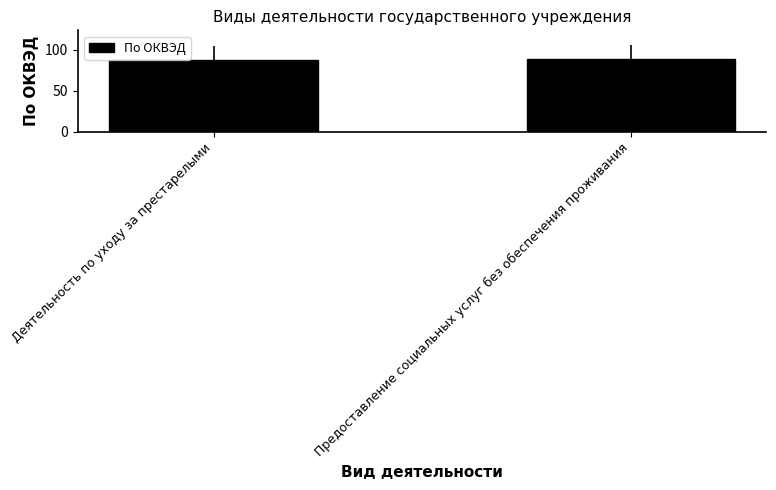

What is the ratio of the value at Деятельность по уходу за престарелыми to the value at Предоставление социальных услуг без обеспечения проживания?

1.0